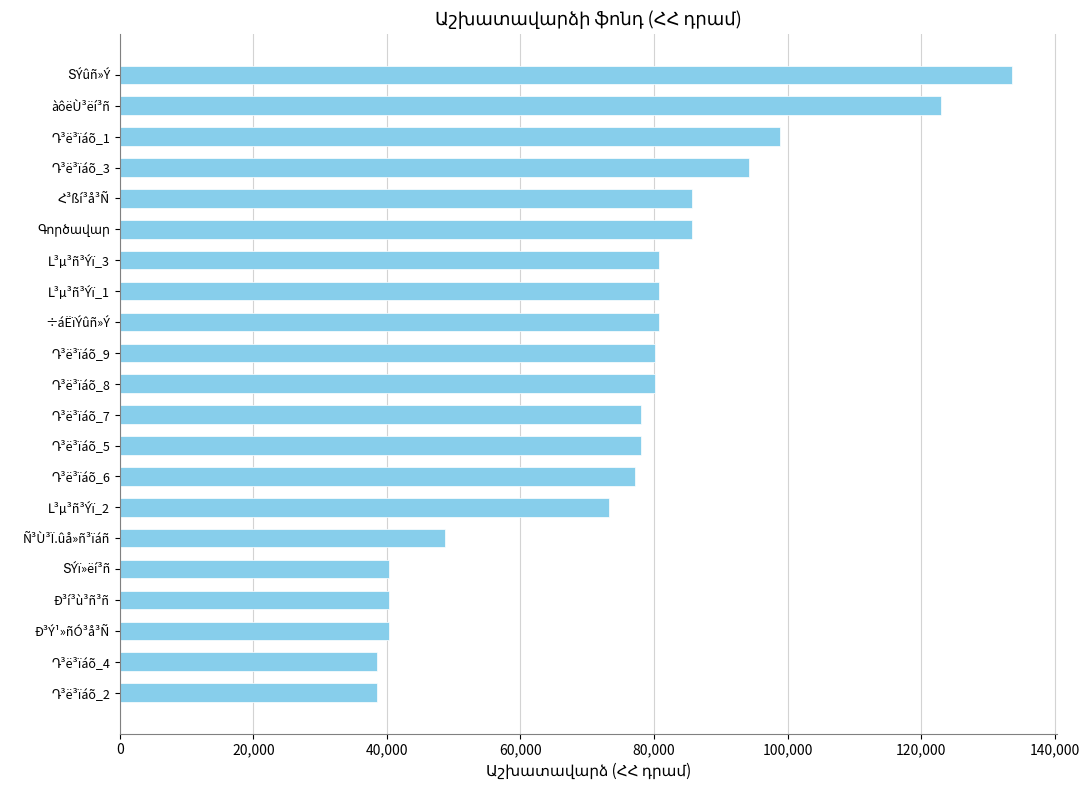

What is the greatest value displayed?

133600